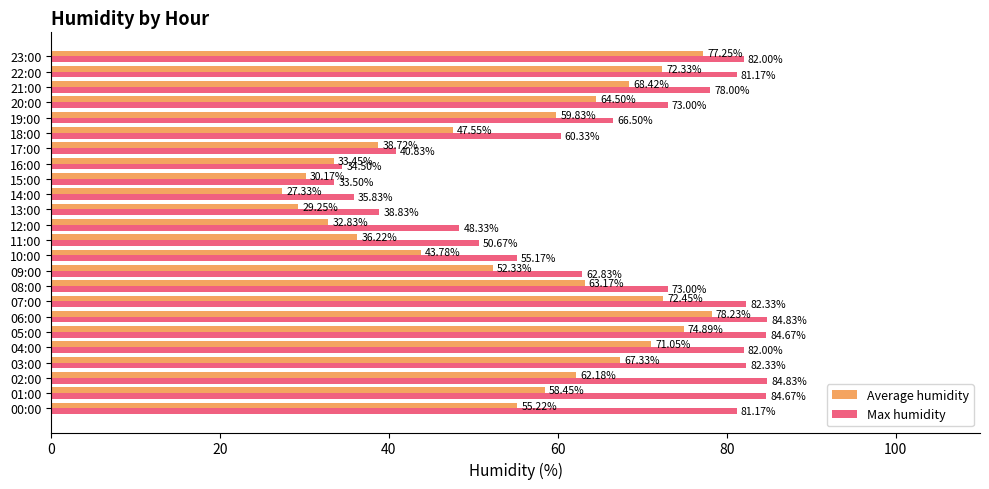

What is the highest value of the Average humidity series?

78.2